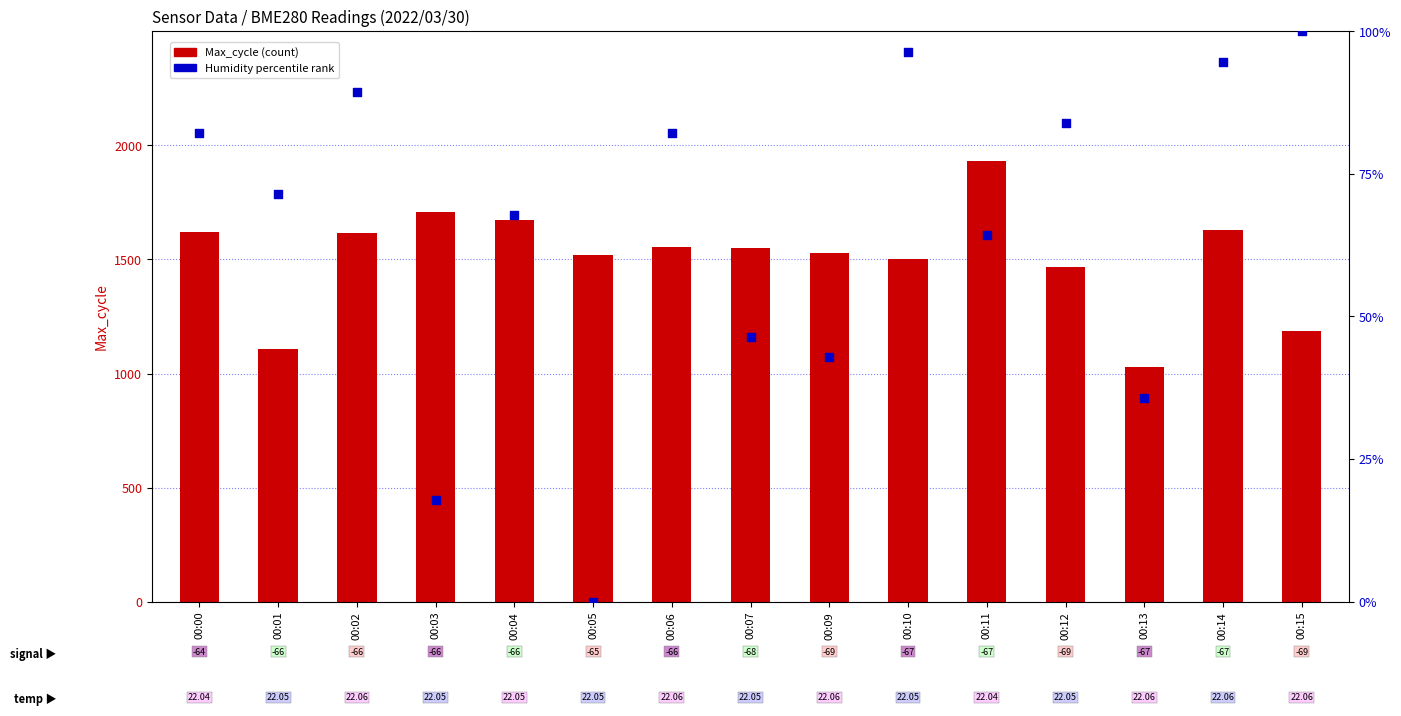

What are all the series names shown in the legend?

Max_cycle (count), Humidity percentile rank